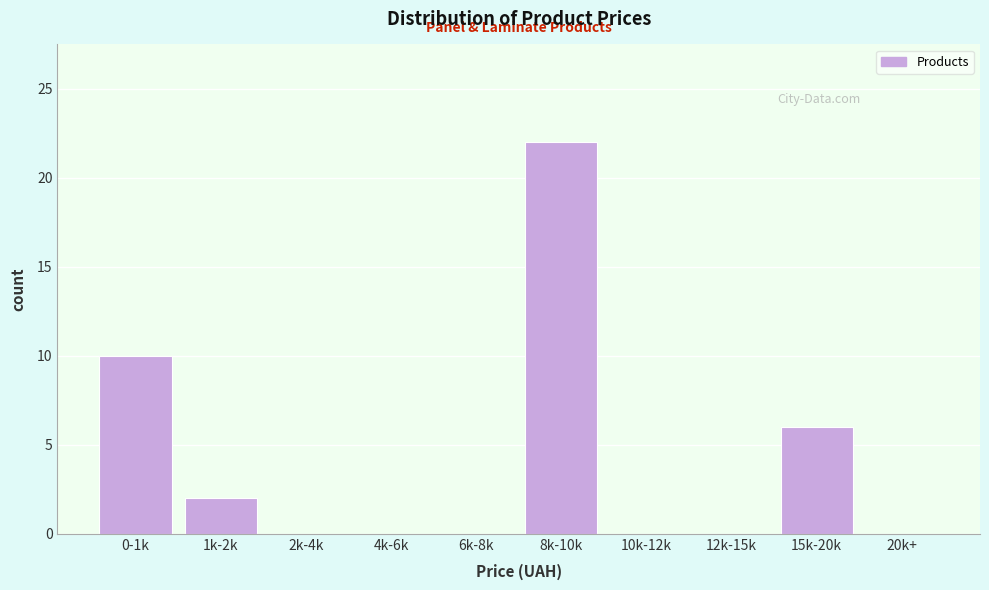

Reading left to right, what are all the values shown in this chart?

0-1k=10	1k-2k=2	2k-4k=0	4k-6k=0	6k-8k=0	8k-10k=22	10k-12k=0	12k-15k=0	15k-20k=6	20k+=0